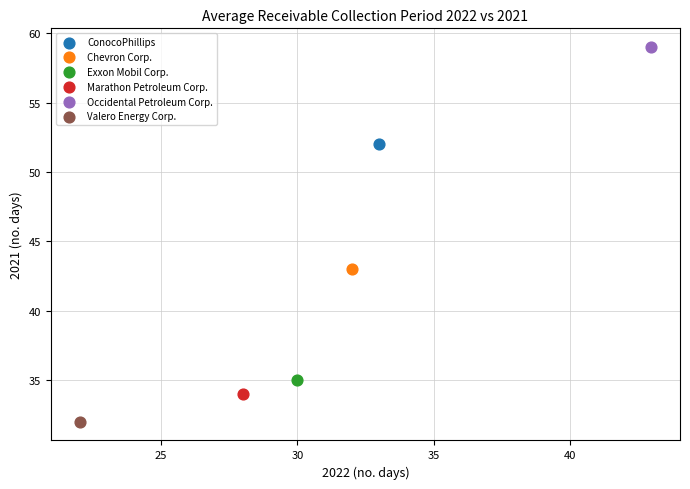

Which series reaches the minimum Y coordinate?

Valero Energy Corp.